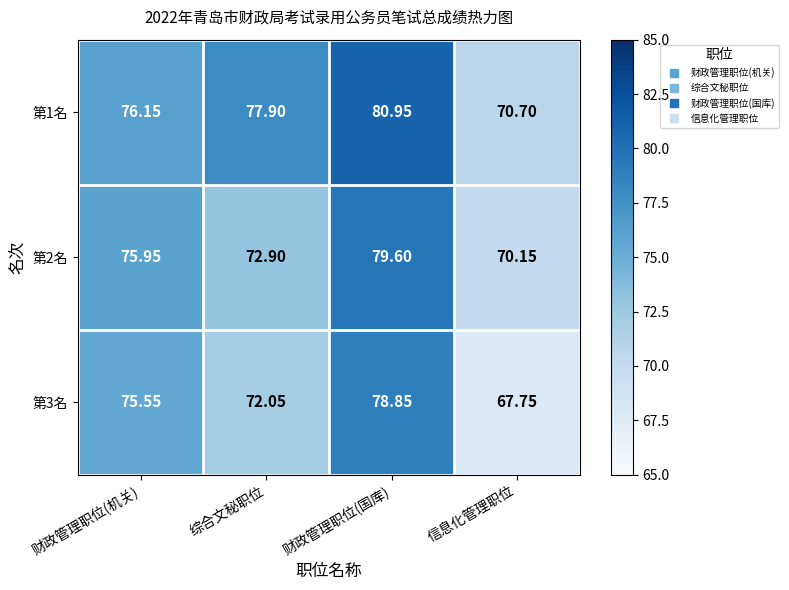

At which category is the sum across all series the highest?

财政管理职位(国库)